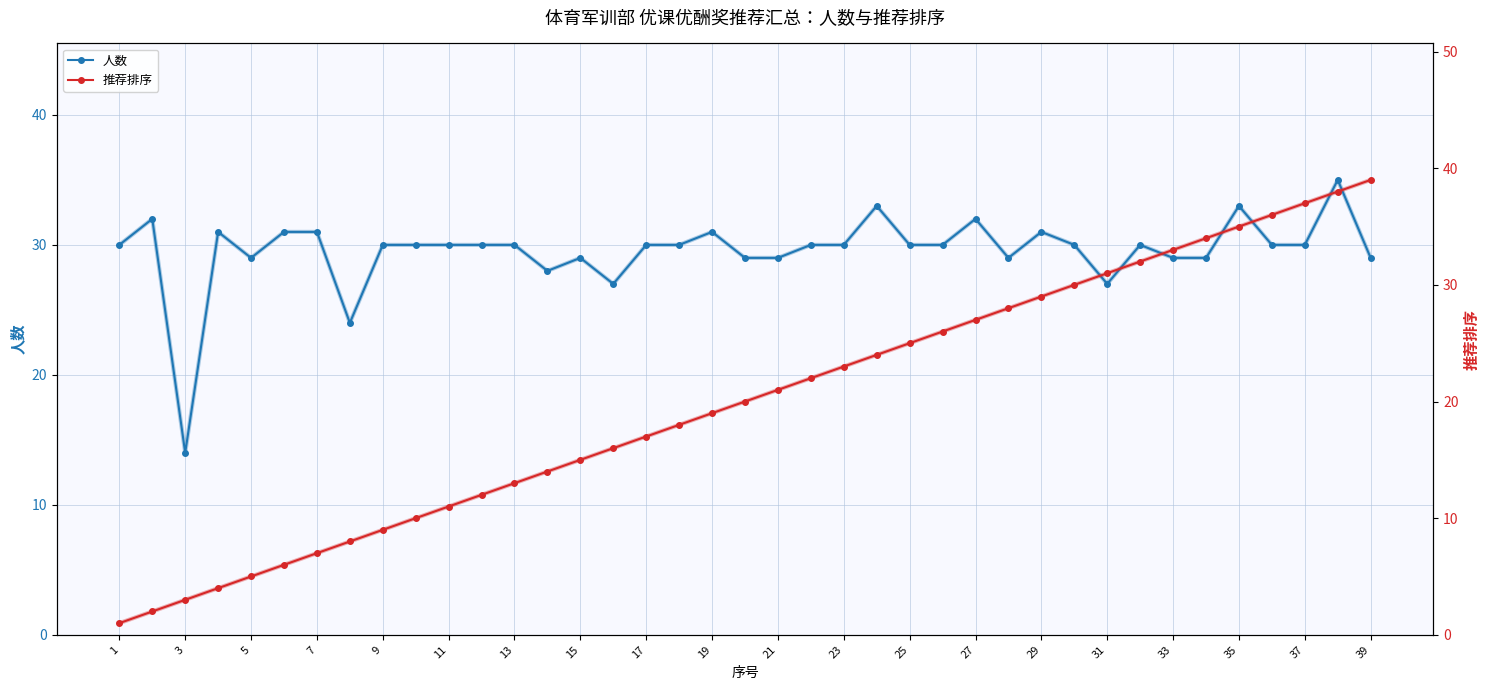

What is the sum of all 推荐排序 values?

780